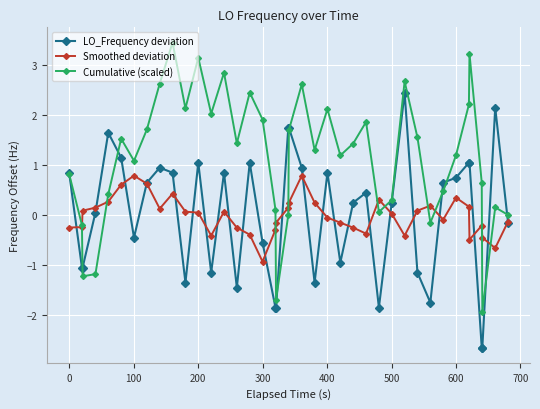

What is the lowest value of the LO_Frequency deviation series?

-2.7